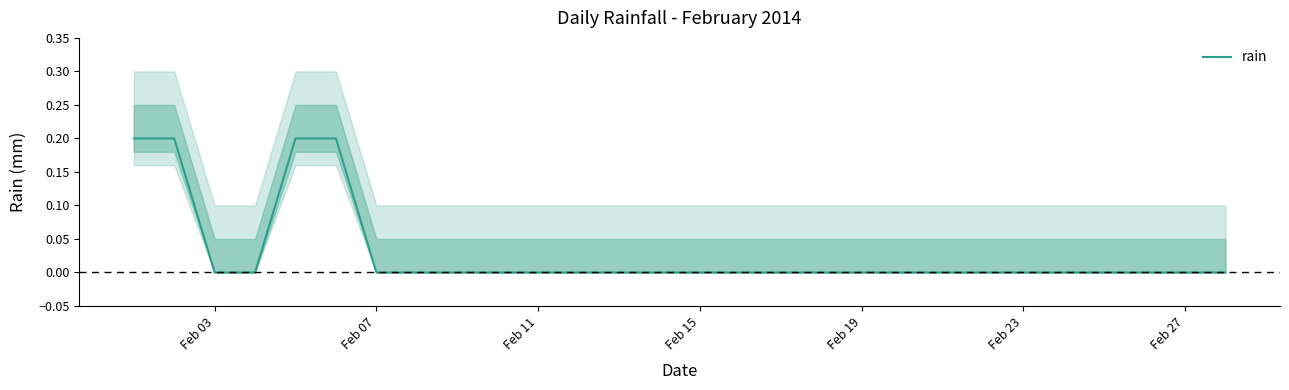

True or false: rain has a value of 0.0 at Feb 15.

True